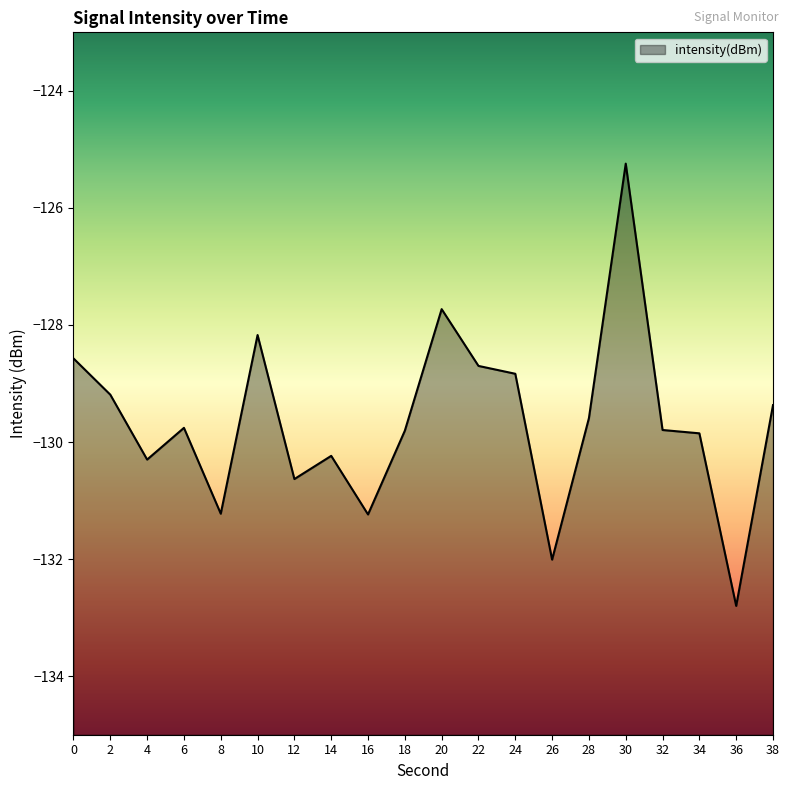

Reading left to right, extract all data points from this chart.

0=-128.6	2=-129.2	4=-130.3	6=-129.8	8=-131.2	10=-128.2	12=-130.6	14=-130.2	16=-131.2	18=-129.8	20=-127.7	22=-128.7	24=-128.8	26=-132.0	28=-129.6	30=-125.2	32=-129.8	34=-129.9	36=-132.8	38=-129.4